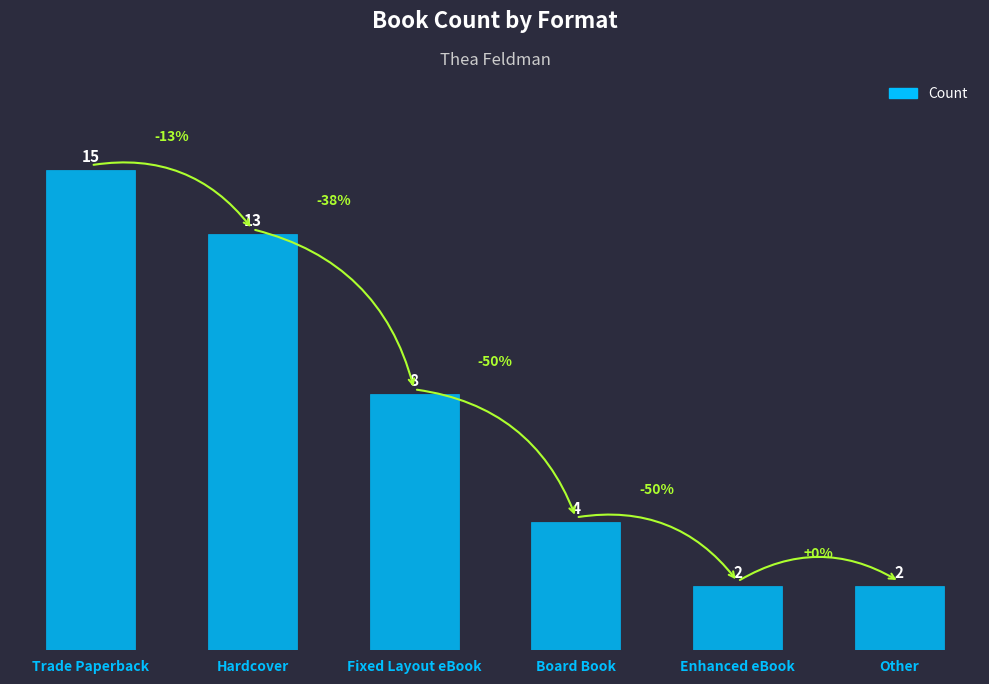

Is it true that the value at Other is 2?

True